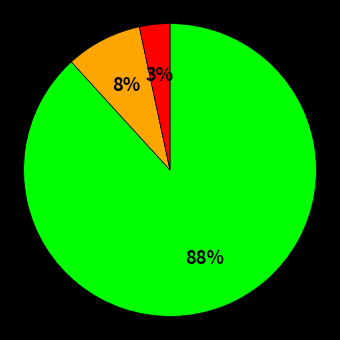

To the nearest percent, what is the average slice percentage?

33%